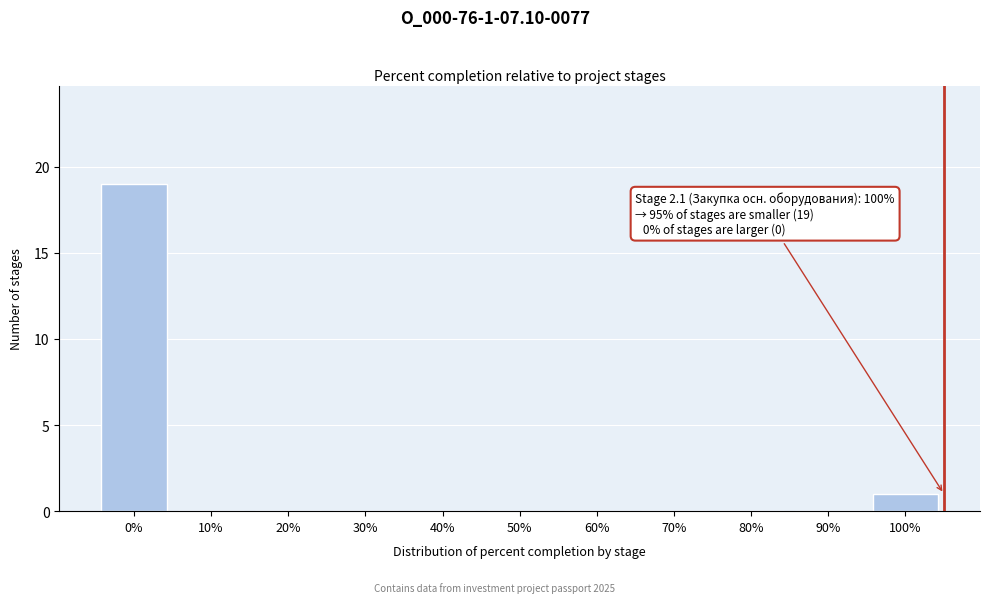

Reading left to right, what are all the values shown in this chart?

0%=19	10%=0	20%=0	30%=0	40%=0	50%=0	60%=0	70%=0	80%=0	90%=0	100%=1